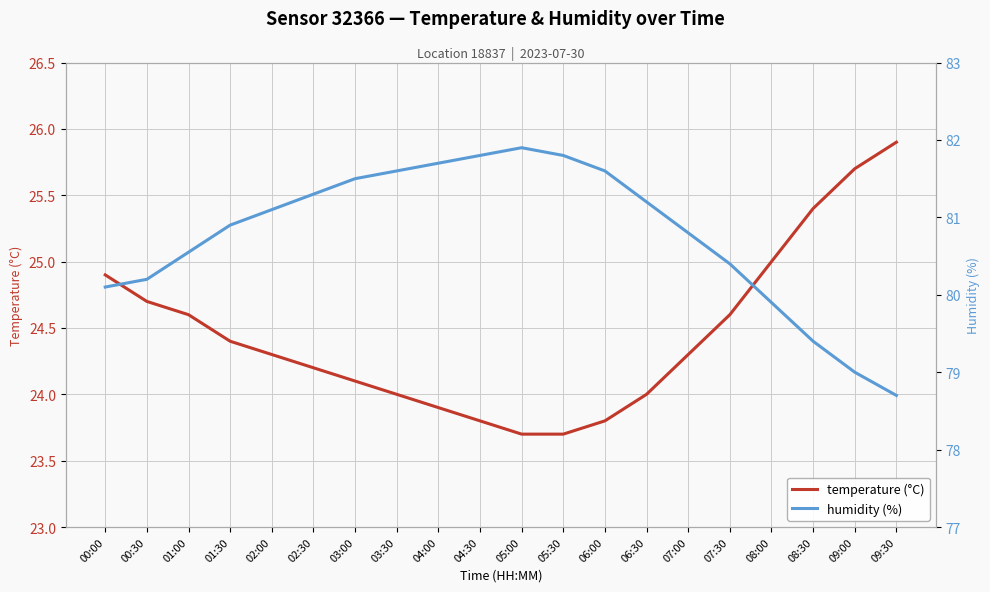

Reading left to right, what are all the values shown in this chart?

temperature (°C): 00:00=24.9	00:30=24.7	01:00=24.6	01:30=24.4	02:00=24.3	02:30=24.2	03:00=24.1	03:30=24.0	04:00=23.9	04:30=23.8	05:00=23.7	05:30=23.7	06:00=23.8	06:30=24.0	07:00=24.3	07:30=24.6	08:00=25.0	08:30=25.4	09:00=25.7	09:30=25.9
humidity (%): 00:00=80.1	00:30=80.2	01:00=80.5	01:30=80.9	02:00=81.1	02:30=81.3	03:00=81.5	03:30=81.6	04:00=81.7	04:30=81.8	05:00=81.9	05:30=81.8	06:00=81.6	06:30=81.2	07:00=80.8	07:30=80.4	08:00=79.9	08:30=79.4	09:00=79.0	09:30=78.7